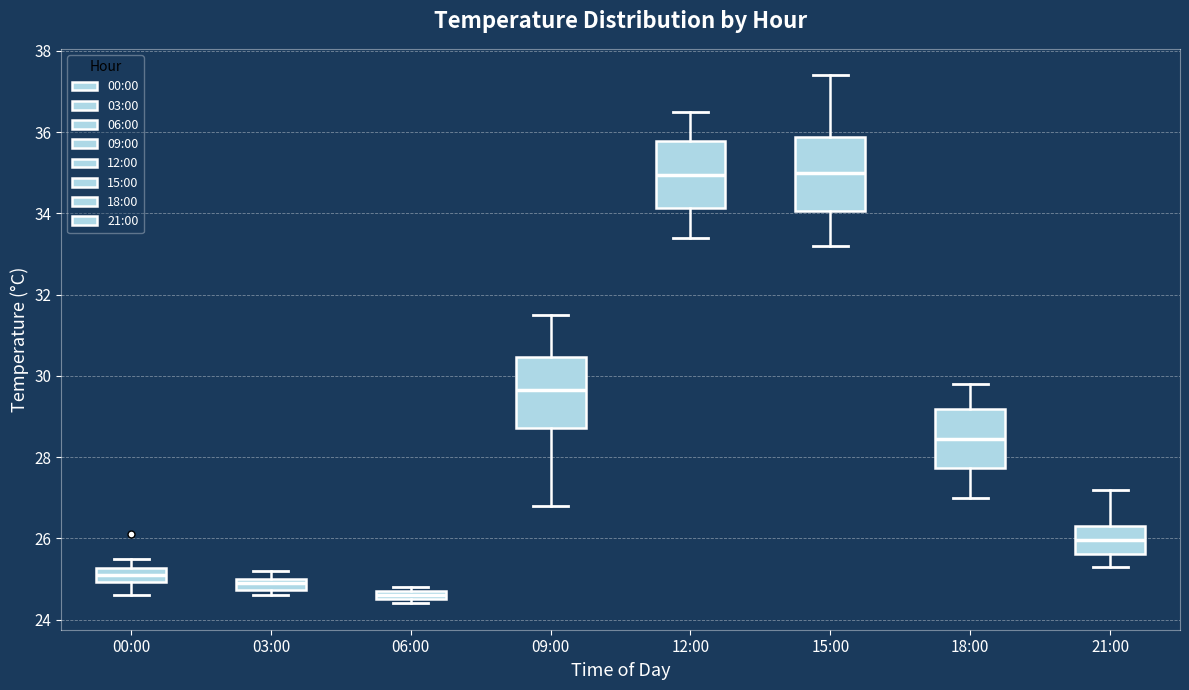

Where does the upper whisker of the box for 12:00 end on the y-axis? The values are not printed on the chart, so give them approximately, as read against the axis.

36.6